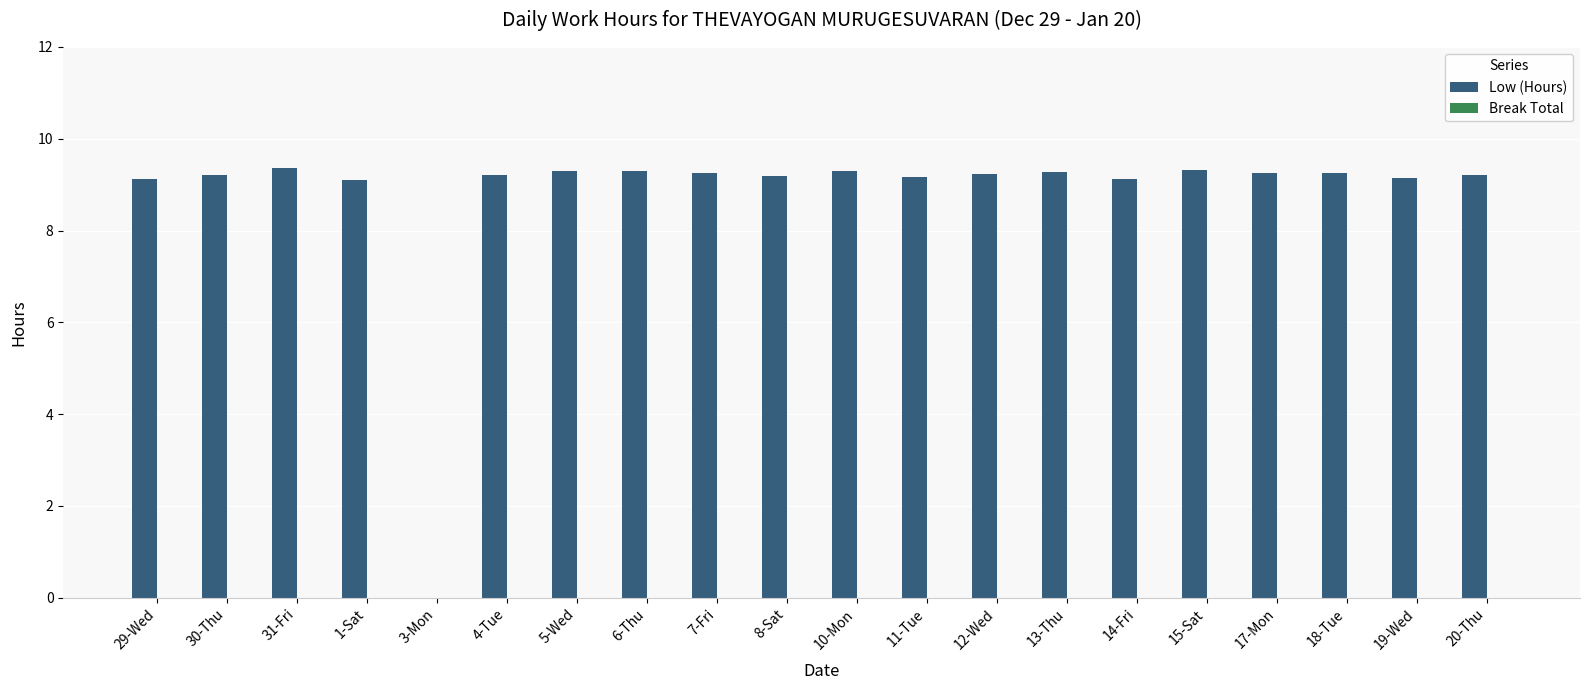

Are the bars horizontal?

No